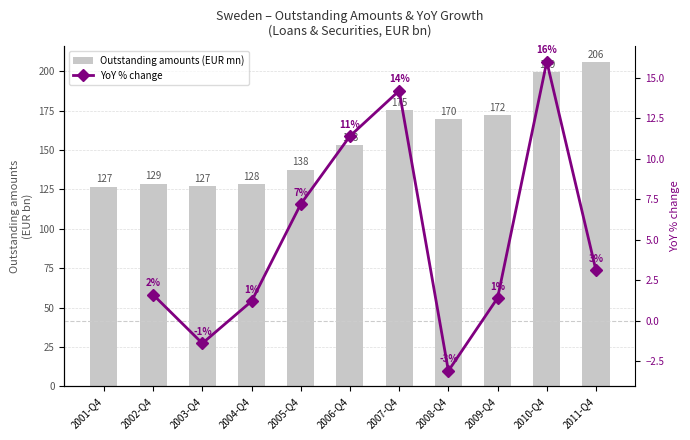

Which series has the widest spread of values?

Outstanding amounts (EUR mn)